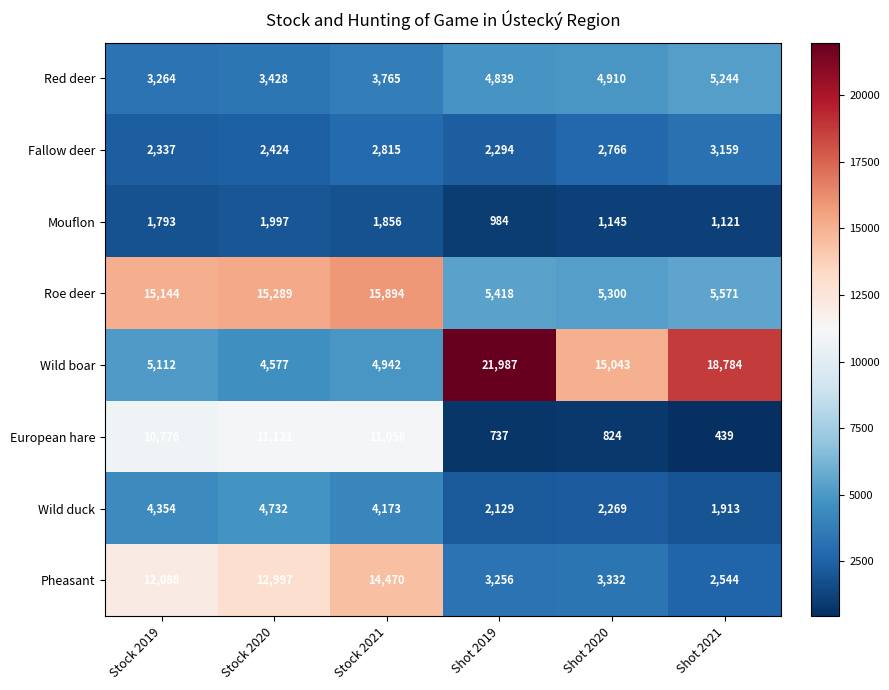

Is it true that European hare equals 16044 at Stock 2020?

False